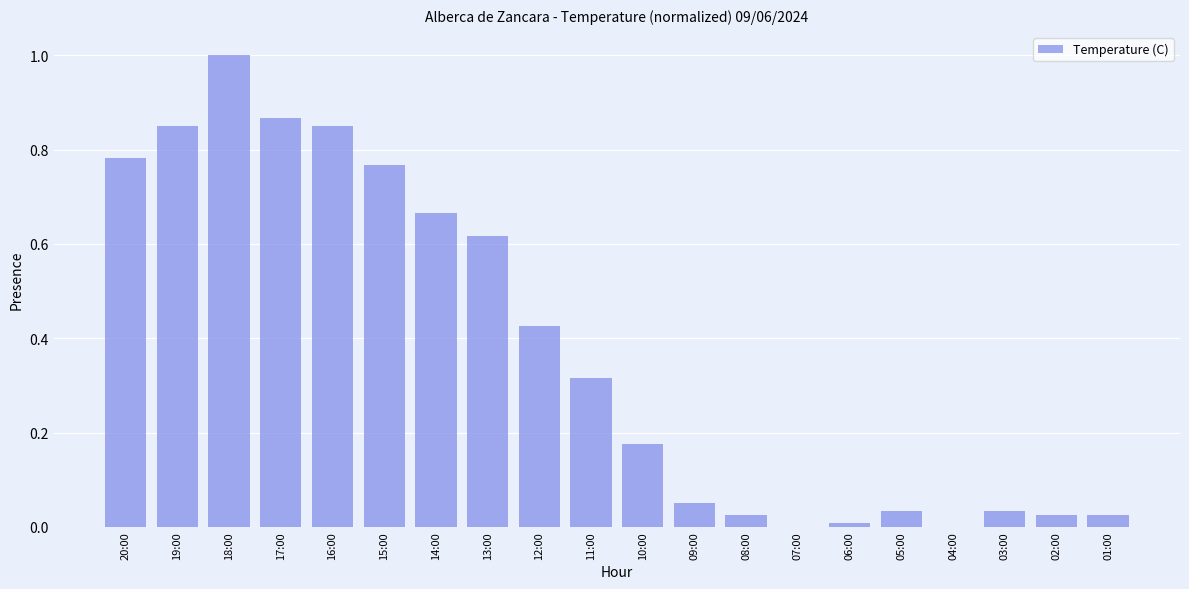

What is the sum of the values at 17:00 and 16:00?

1.7